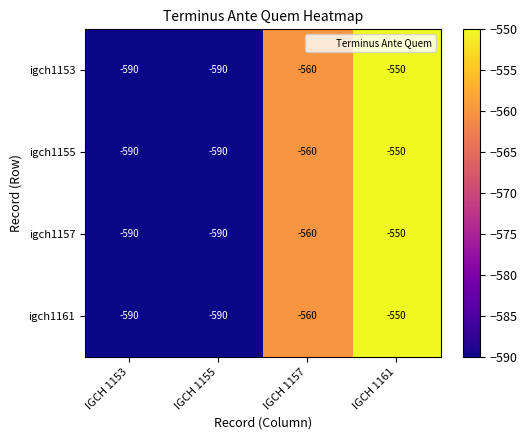

What is the difference between the igch1157 values at IGCH 1161 and IGCH 1157?

10